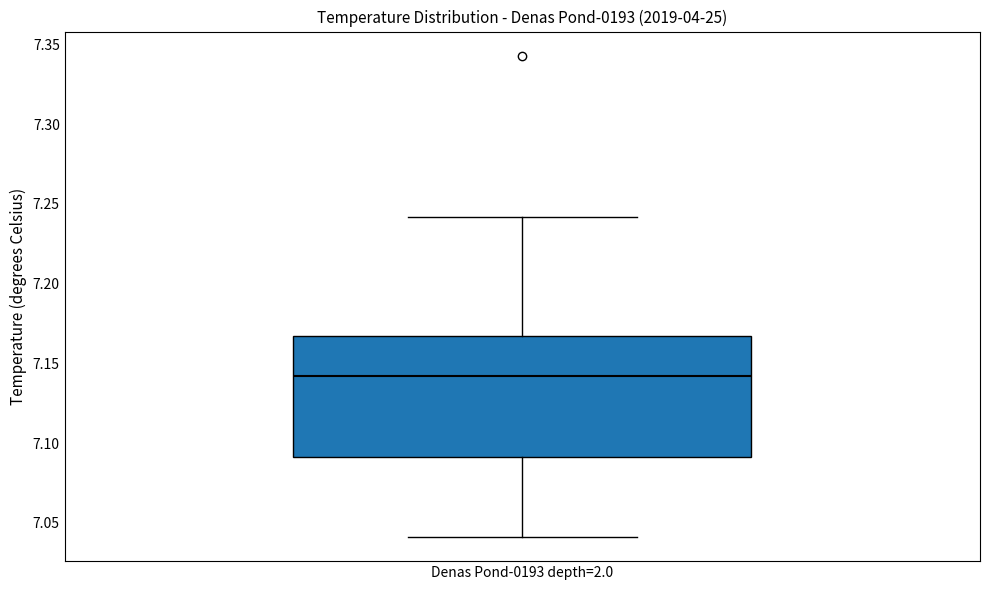

Read this box plot against the y-axis: the position of the median line, the range covered by the box, and the ends of both whiskers. The values are not printed on the chart, so give them approximately, as read against the axis.

median 7.140, box 7.090 to 7.165, whiskers 7.040 to 7.240